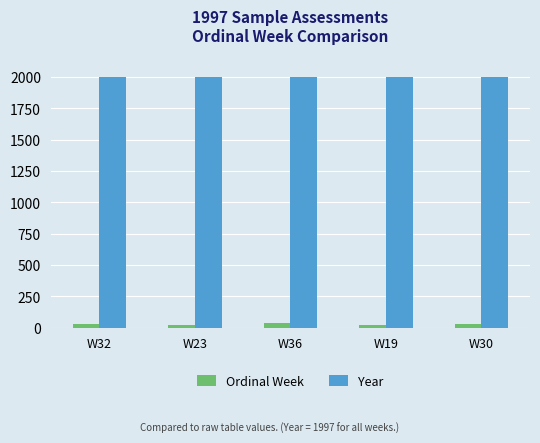

What is the label of the 1st bar from the right?

W30